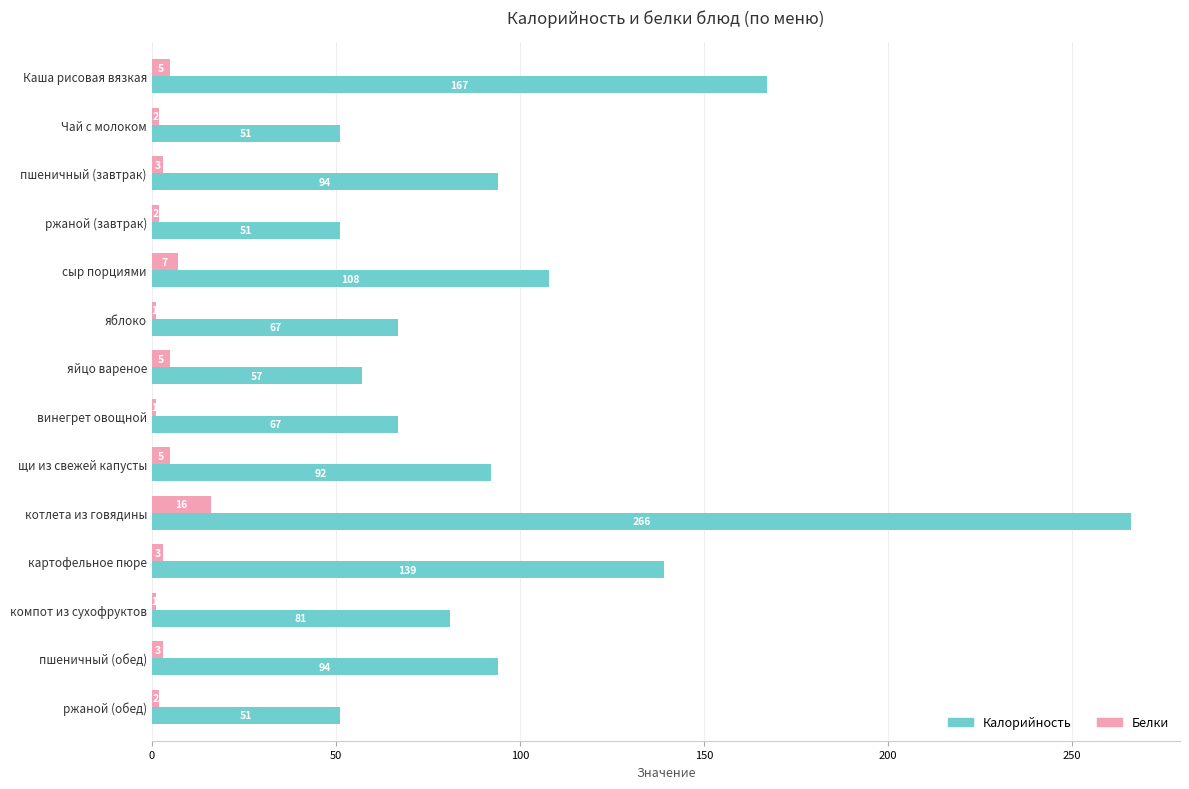

True or false: Белки has a value of 5 at яйцо вареное.

True